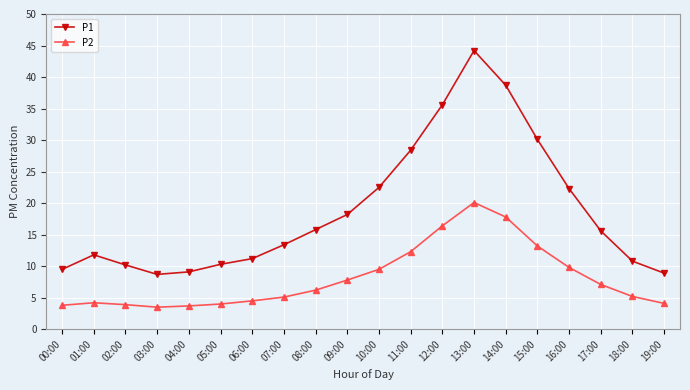

How many interior local peaks does the P1 series have?

2